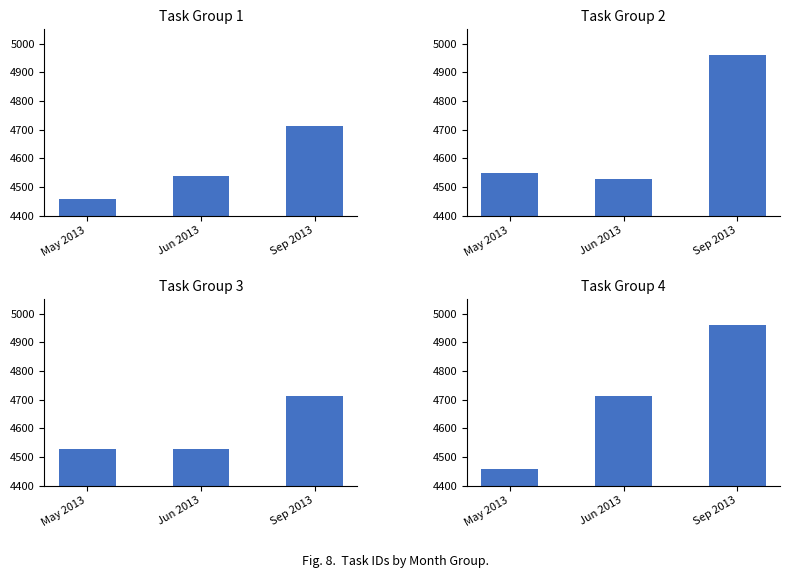

List the labels in order of Task Group 2 value, smallest first.

Jun 2013, May 2013, Sep 2013